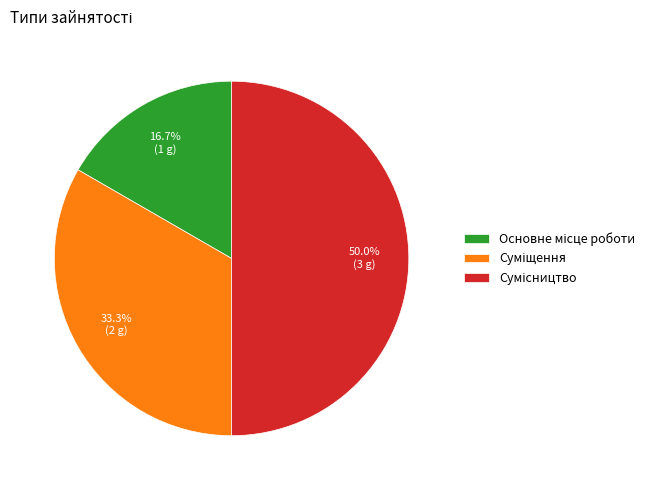

Count the number of slices in the pie.

3